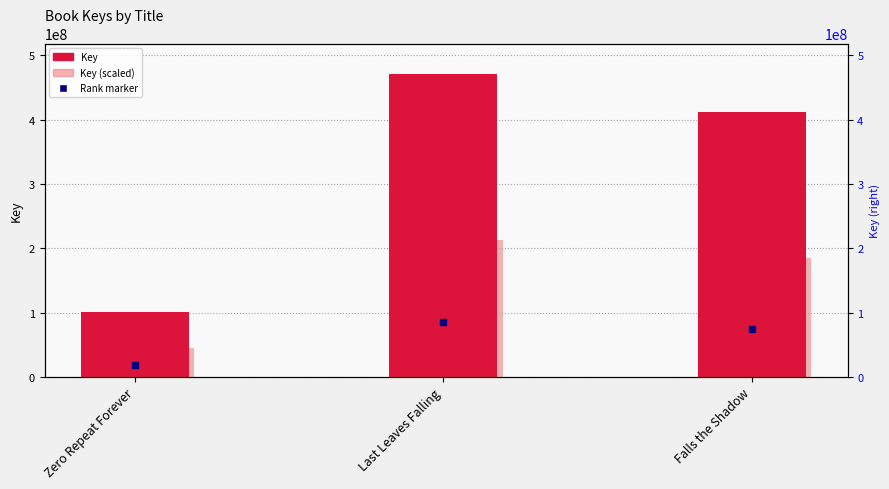

What is the sum of all Key values?

984021336.0